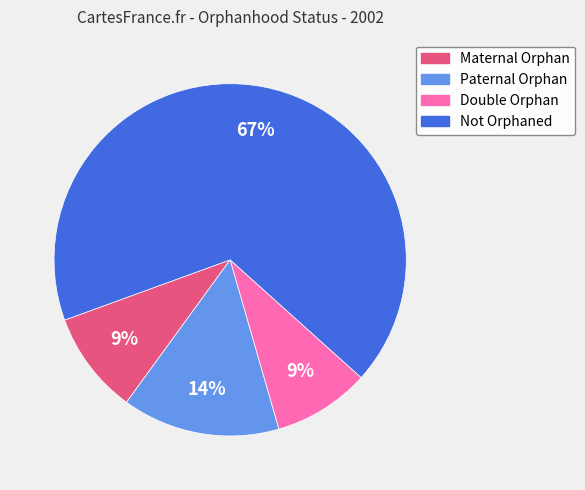

Combined, do Not Orphaned and Paternal Orphan account for over 50%?

Yes